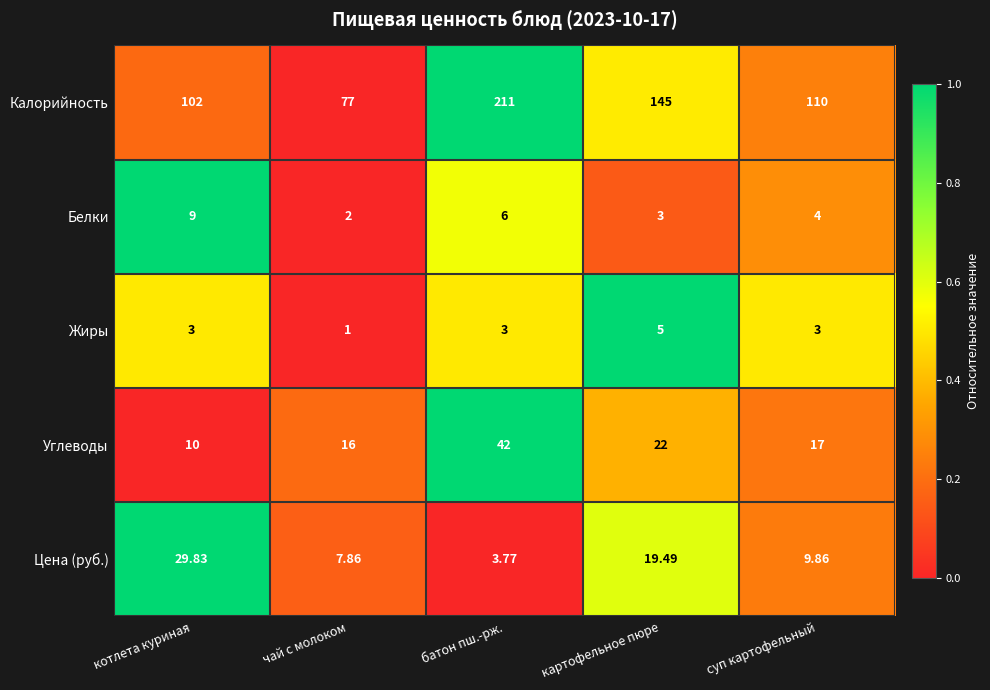

At which category is the sum across all series the highest?

батон пш.-рж.